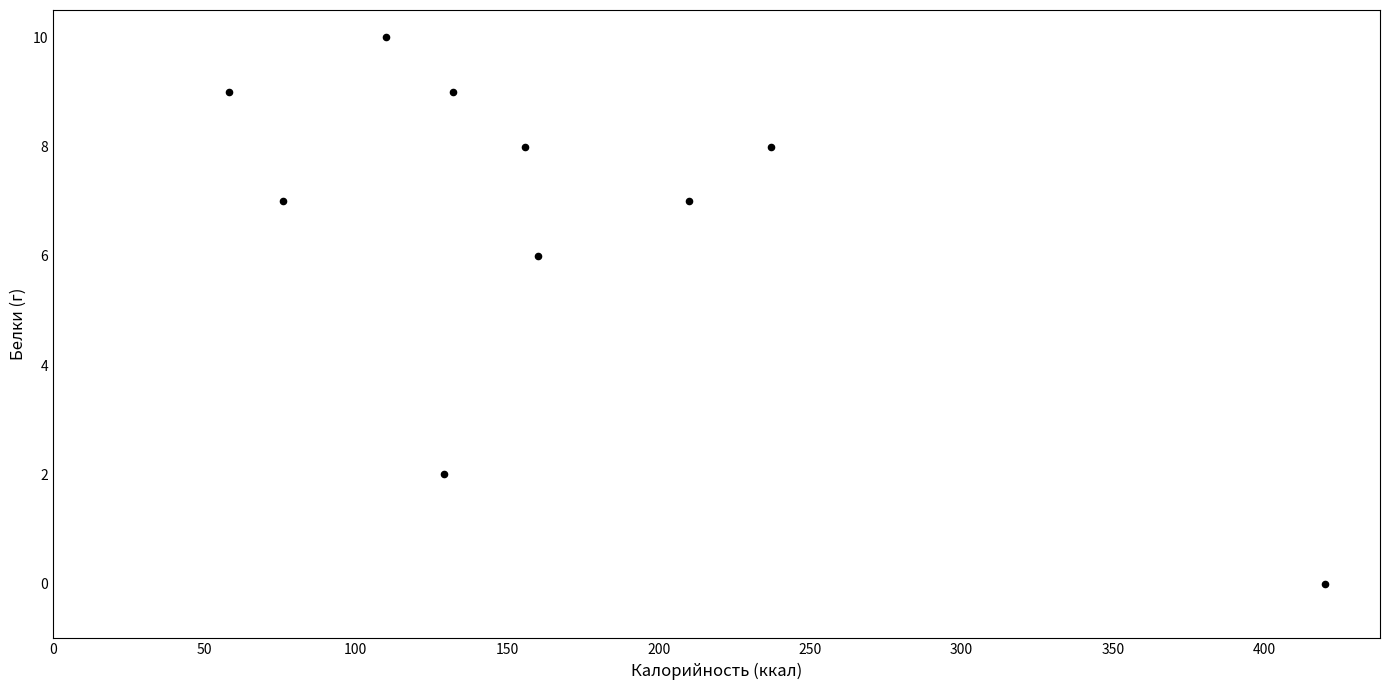

What Y value in the scatter plot is closest to 5?

6